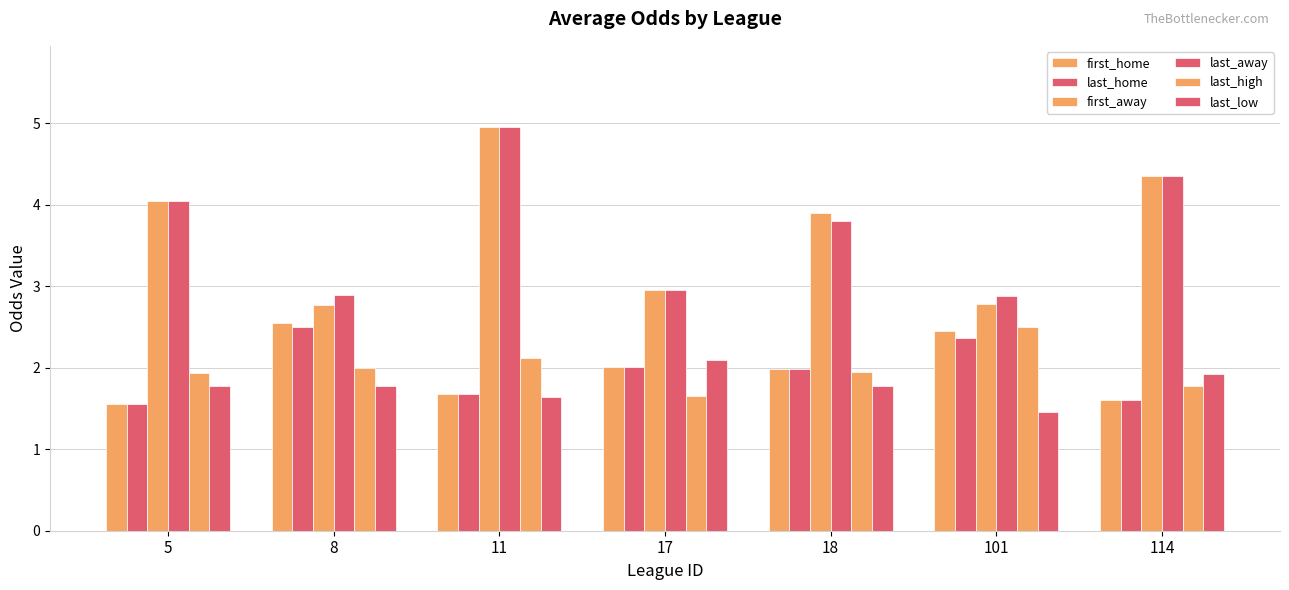

How many series are shown in this chart?

6